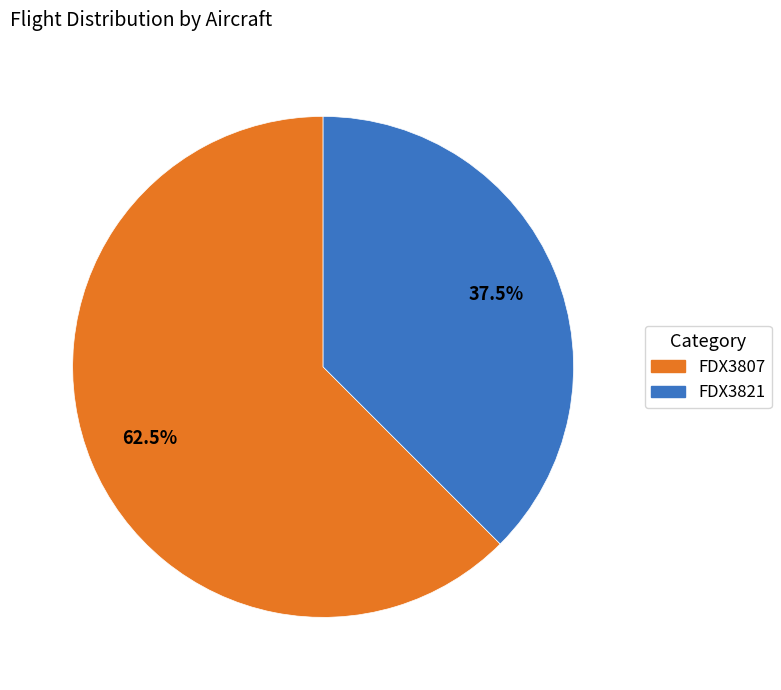

Is it true that FDX3807 is 70% of the pie?

False